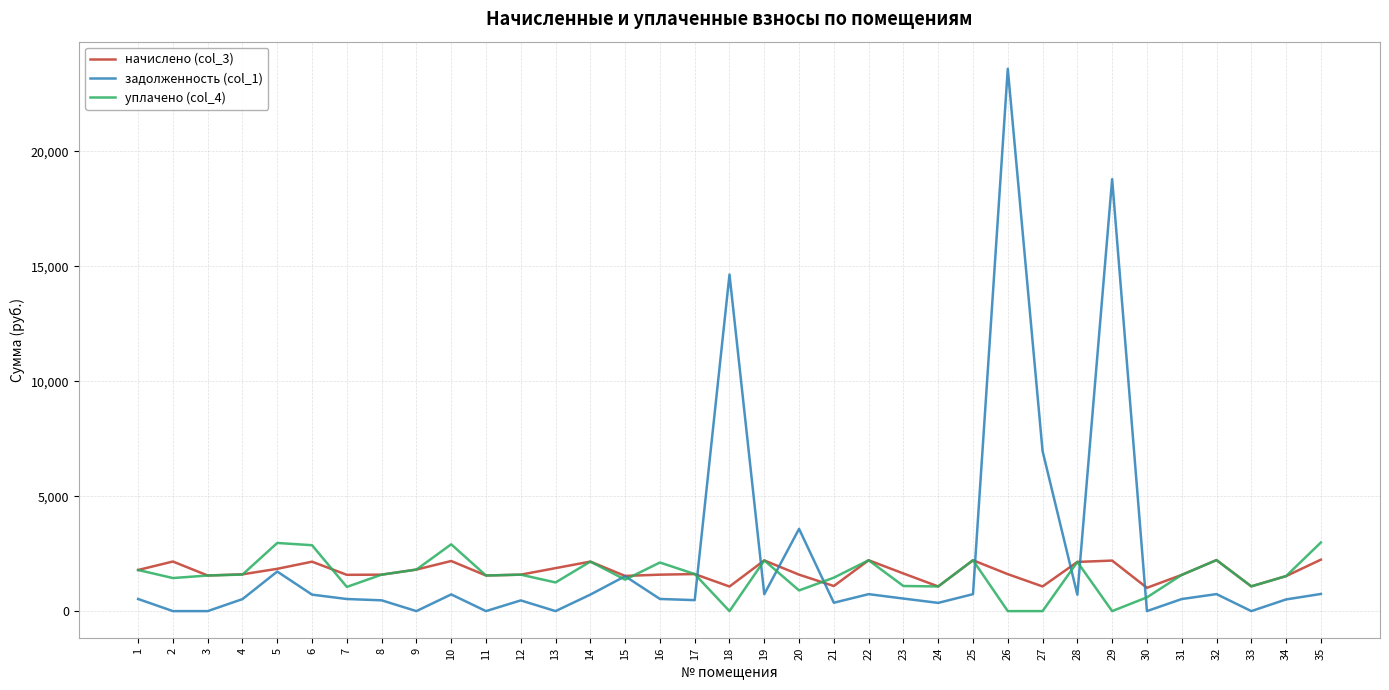

True or false: задолженность (col_1) has more than 1 points higher than both neighbors.

True